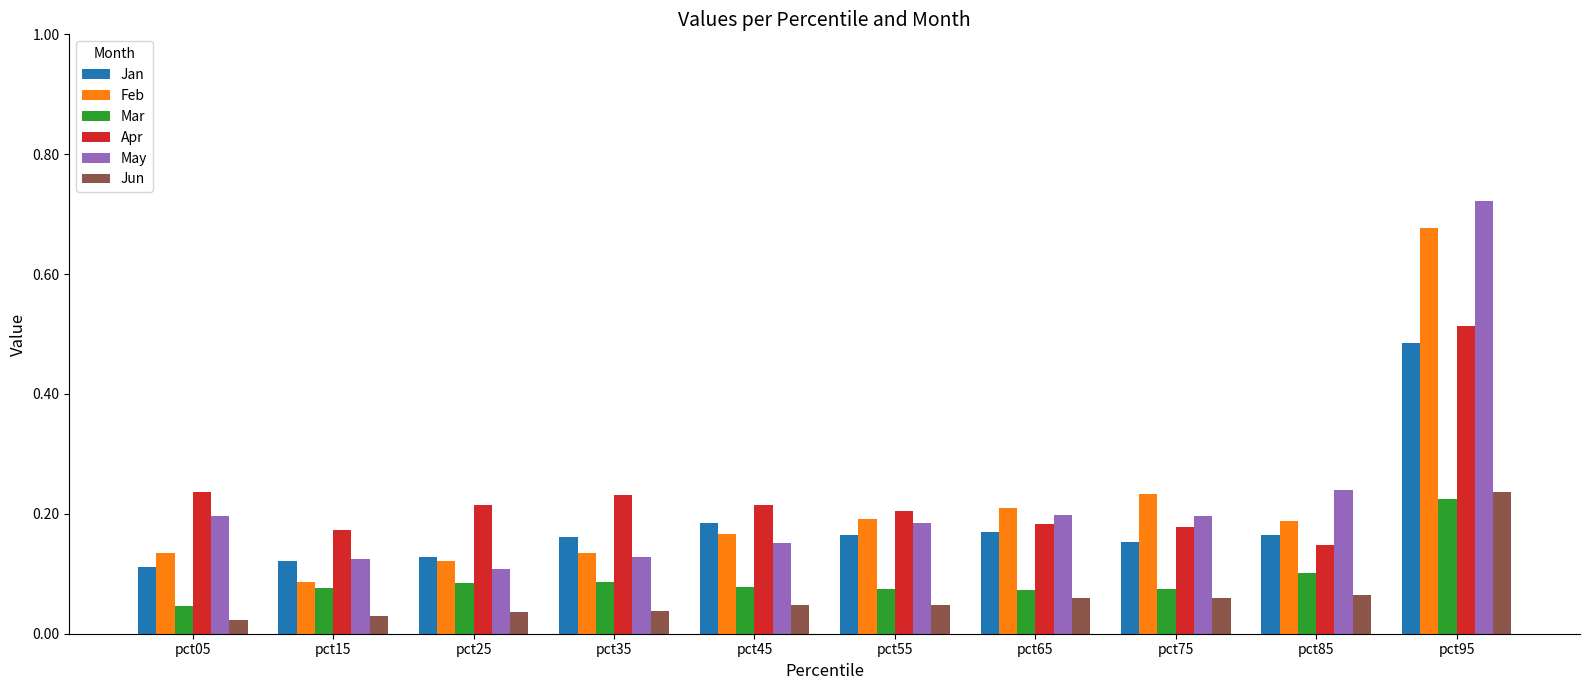

Is the value of Mar at pct55 greater than the value of Jan at pct65?

No